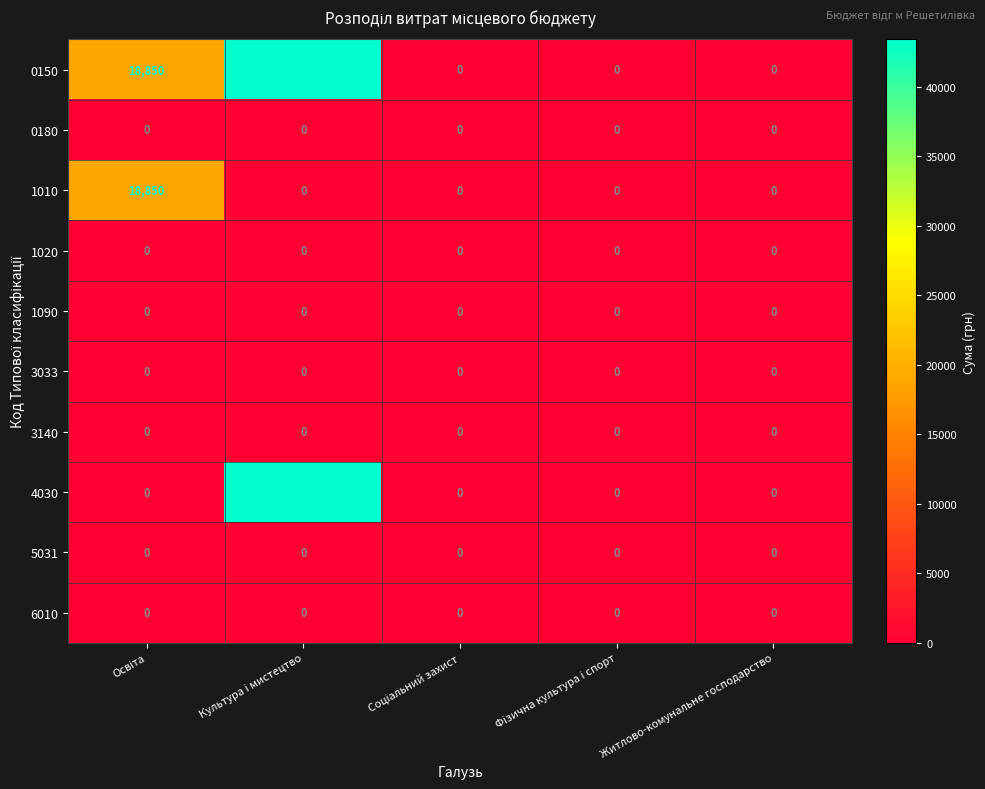

How many 0150 values are between 0 and 18850?

4